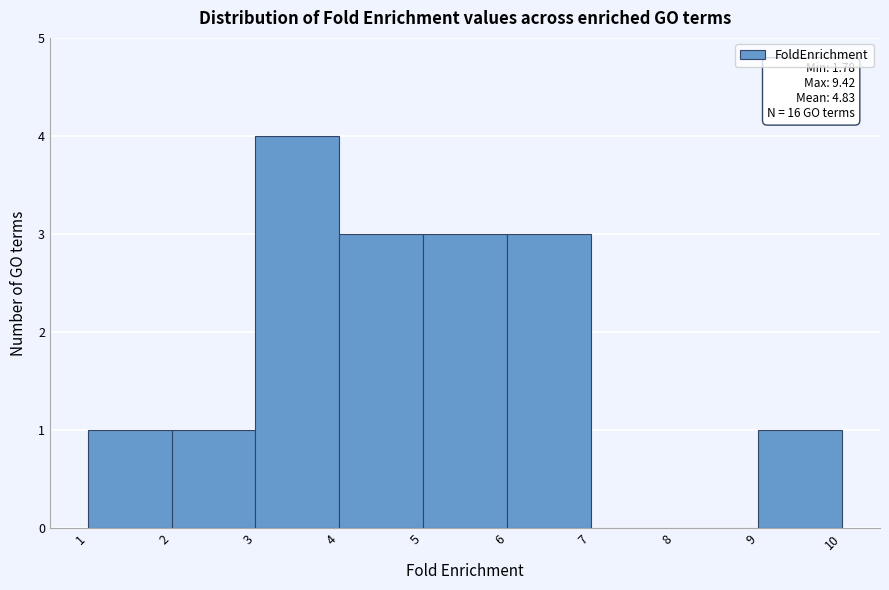

Over which range of the x-axis is the bar tallest?

3 to 4